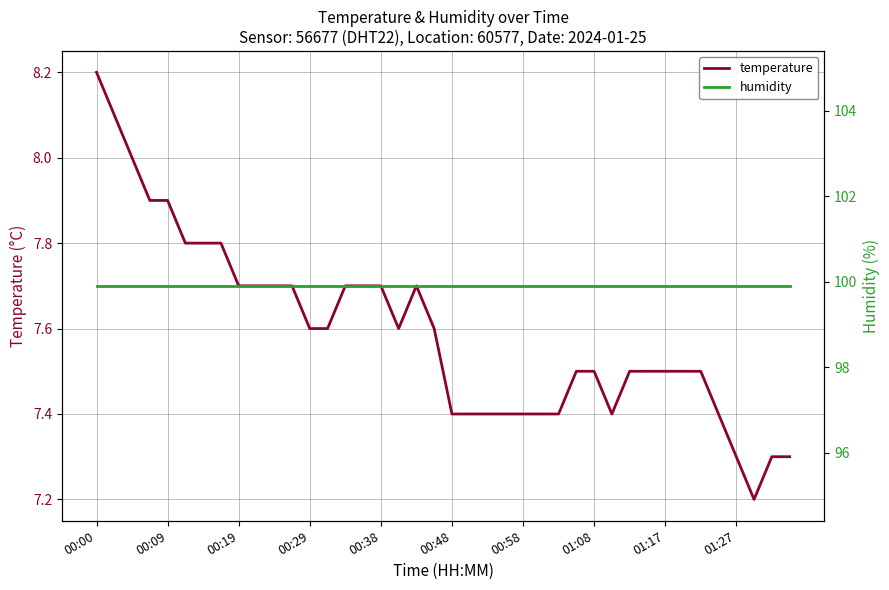

True or false: temperature has a value of 7.4 at 21.

True